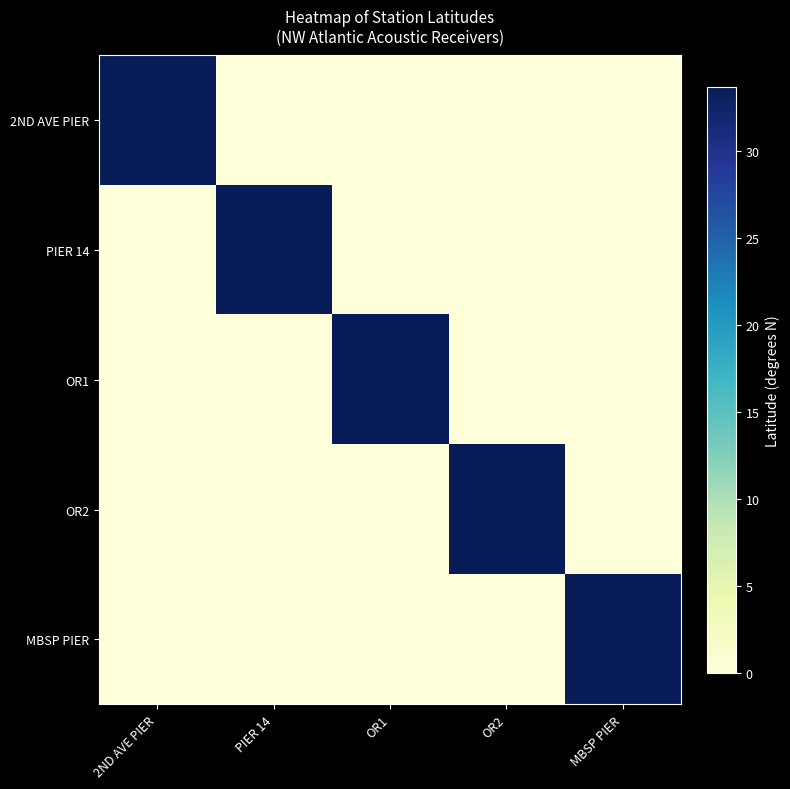

At which category is the sum across all series the highest?

PIER 14